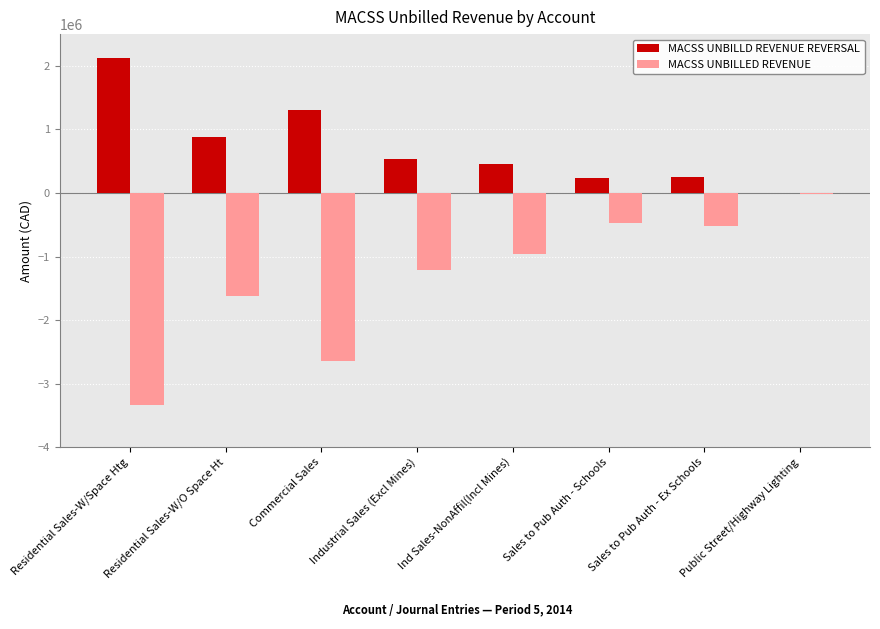

How many groups of bars are there?

8